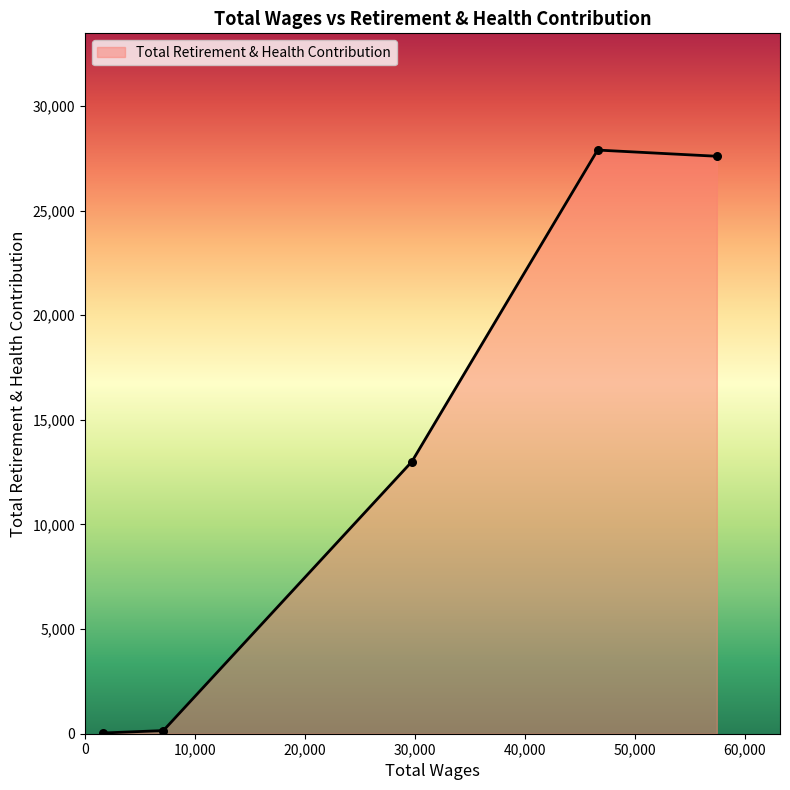

What is the average value?

13736